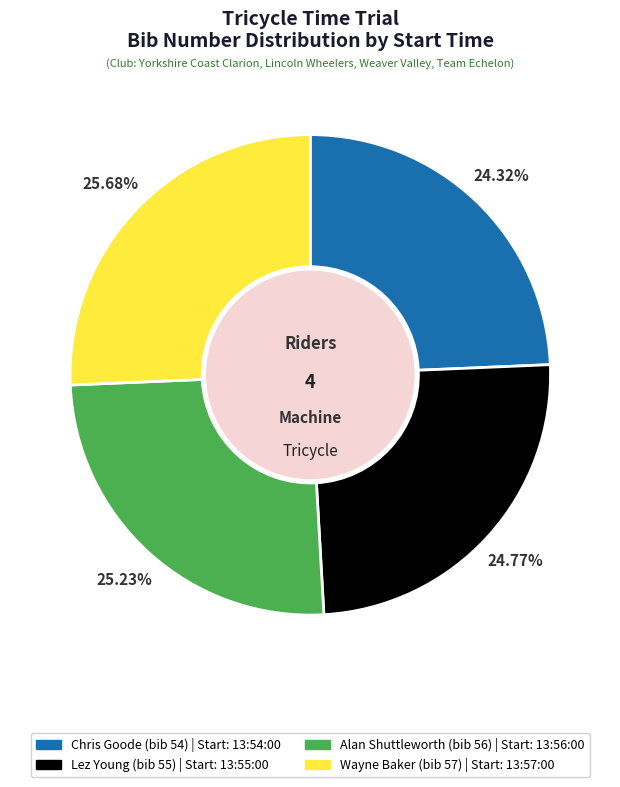

Is there any slice that represents more than half of the pie?

No